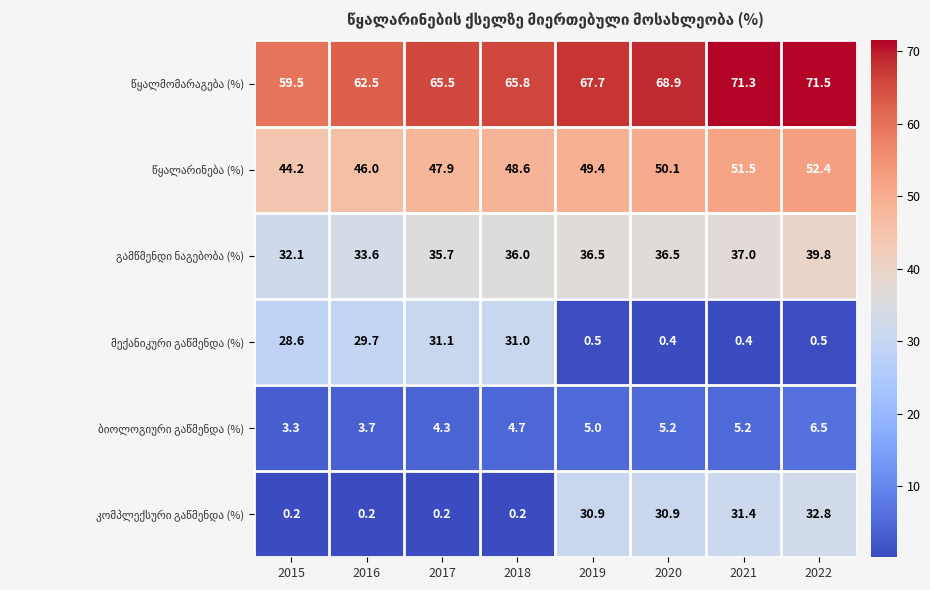

At which category does the chart reach its peak across all series?

2022